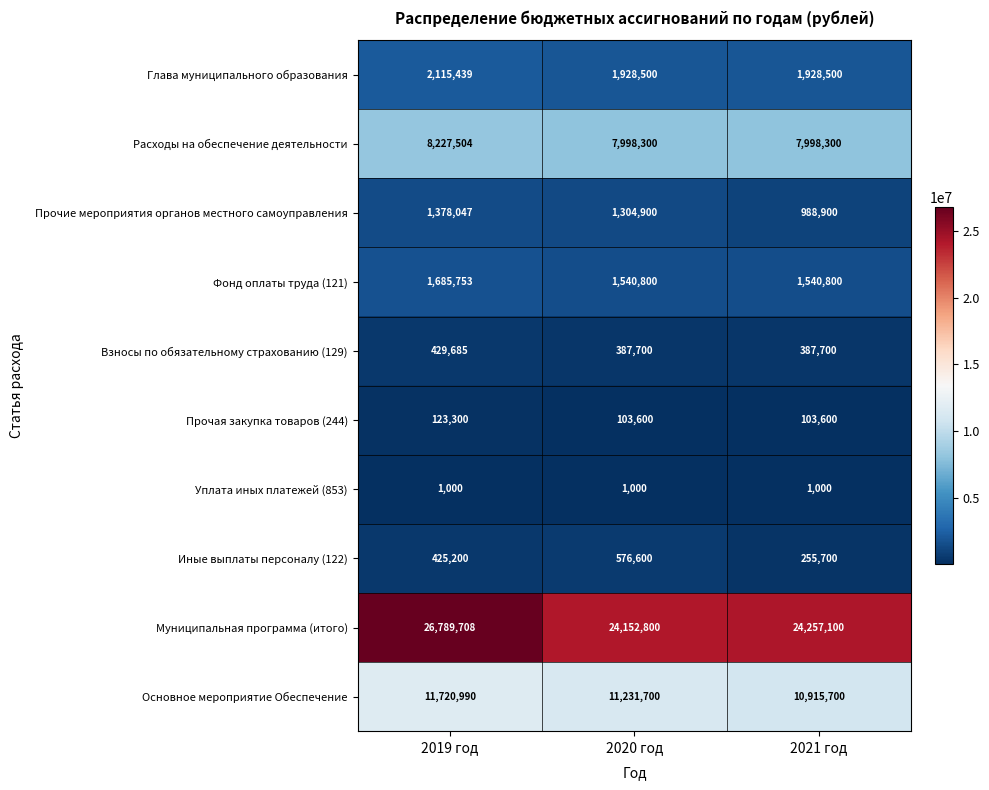

List the series in order of their peak value, lowest first.

Уплата иных платежей (853), Прочая закупка товаров (244), Взносы по обязательному страхованию (129), Иные выплаты персоналу (122), Прочие мероприятия органов местного самоуправления, Фонд оплаты труда (121), Глава муниципального образования, Расходы на обеспечение деятельности, Основное мероприятие Обеспечение, Муниципальная программа (итого)